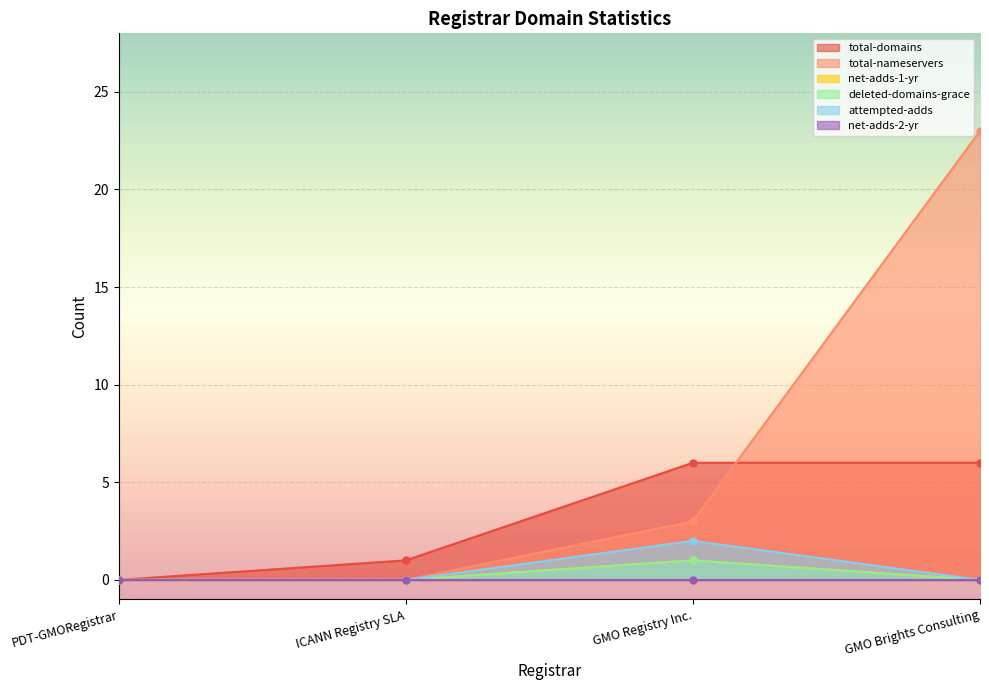

Is it true that total-nameservers equals -13 at PDT-GMORegistrar?

False